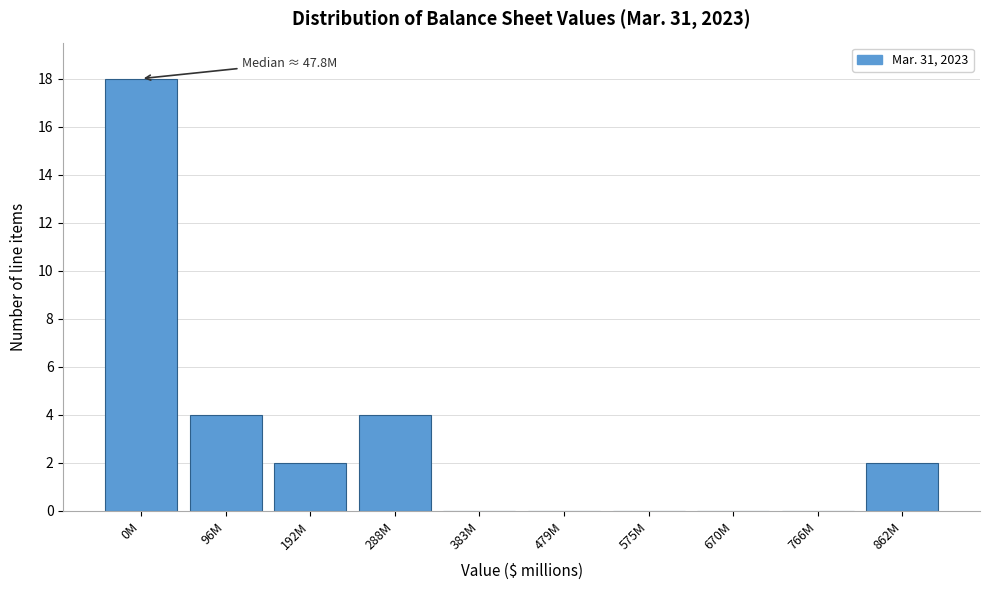

Reading left to right, extract all data points from this chart.

0M=18	96M=4	192M=2	288M=4	383M=0	479M=0	575M=0	670M=0	766M=0	862M=2